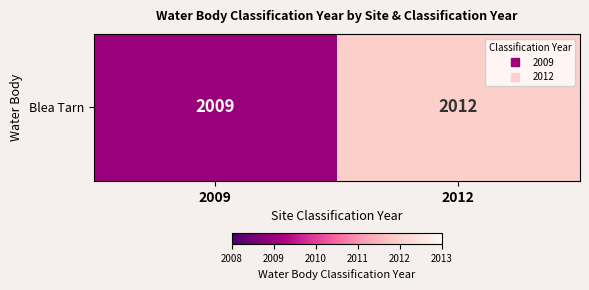

What is the change in value from 2009 to 2012?

+3